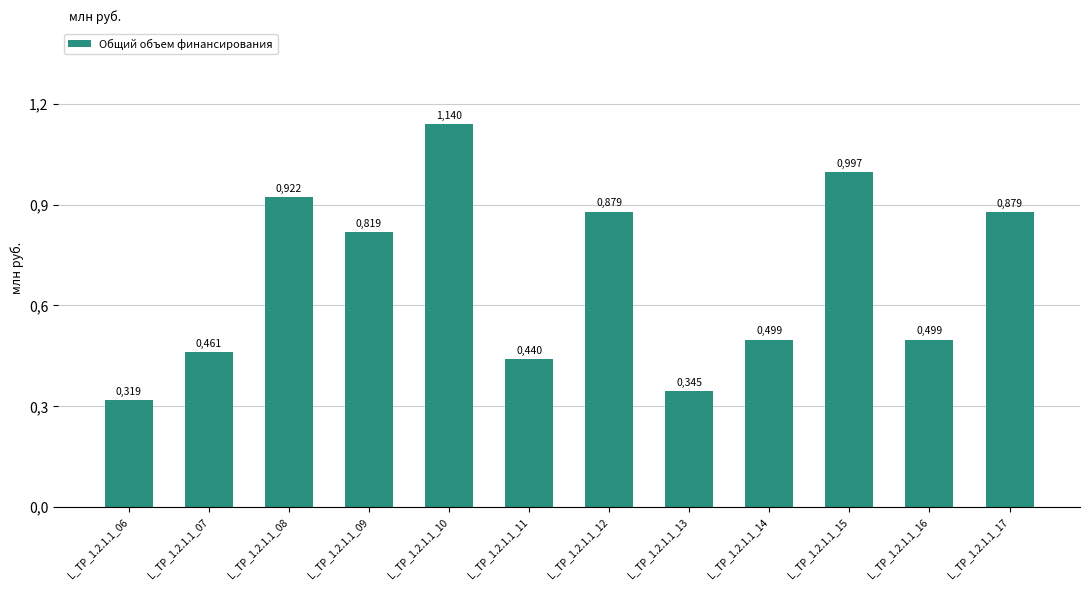

List the labels in order of value, smallest first.

L_TP_1.2.1.1_06, L_TP_1.2.1.1_13, L_TP_1.2.1.1_11, L_TP_1.2.1.1_07, L_TP_1.2.1.1_14, L_TP_1.2.1.1_16, L_TP_1.2.1.1_09, L_TP_1.2.1.1_17, L_TP_1.2.1.1_12, L_TP_1.2.1.1_08, L_TP_1.2.1.1_15, L_TP_1.2.1.1_10